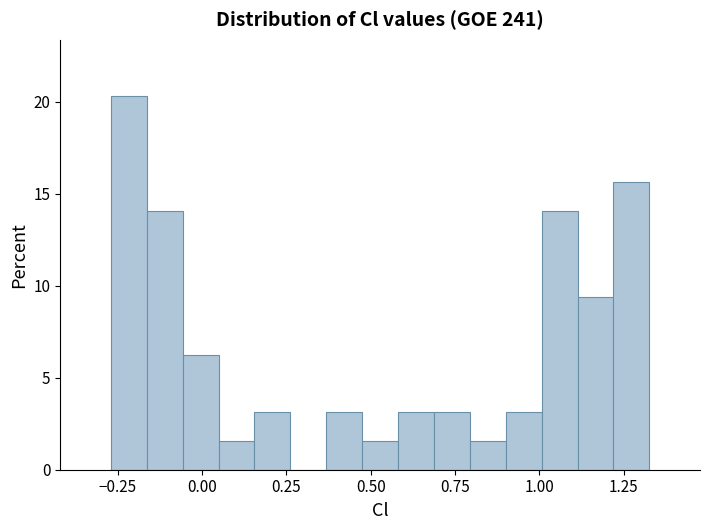

Read against the x-axis, roughly where is the centre of the tallest bar?

-0.20